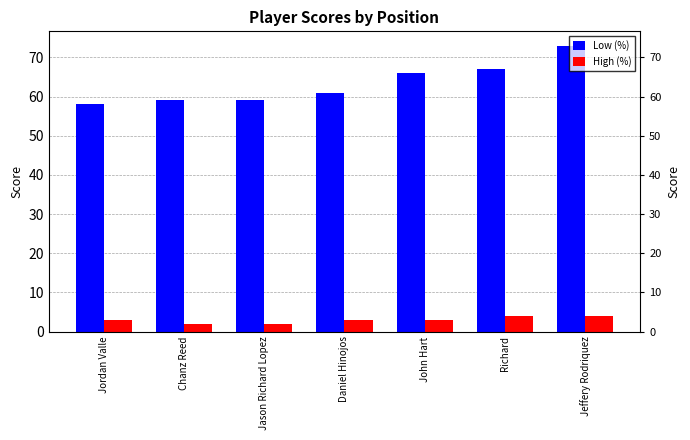

What is the approximate value of High (%) at Daniel Hinojos?

3